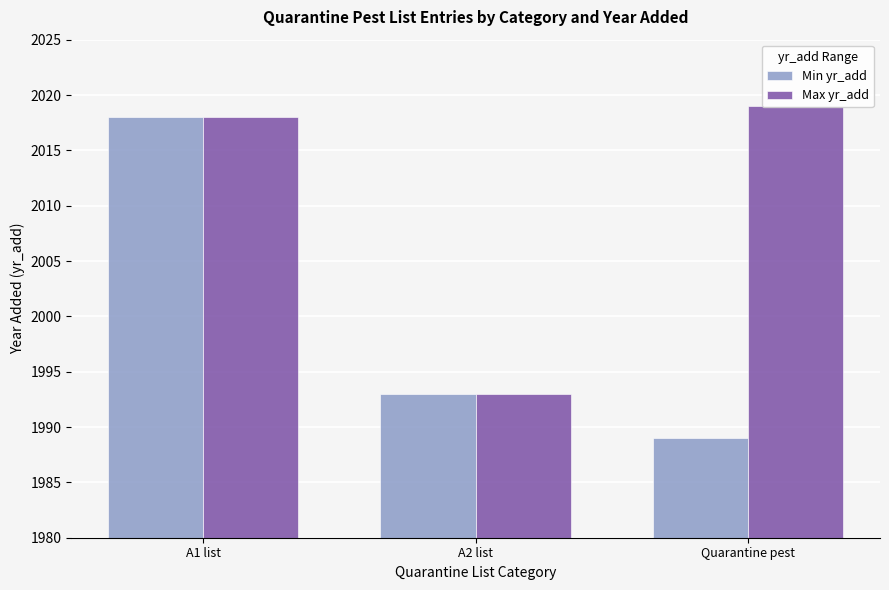

Count the number of categories in the chart.

3